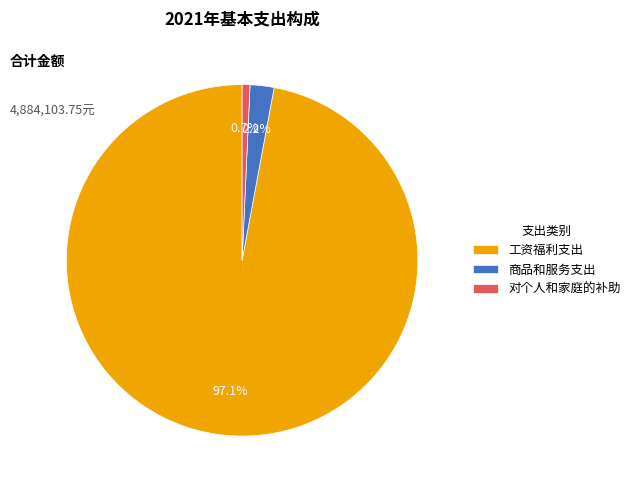

Between 商品和服务支出 and 对个人和家庭的补助, which is larger?

商品和服务支出